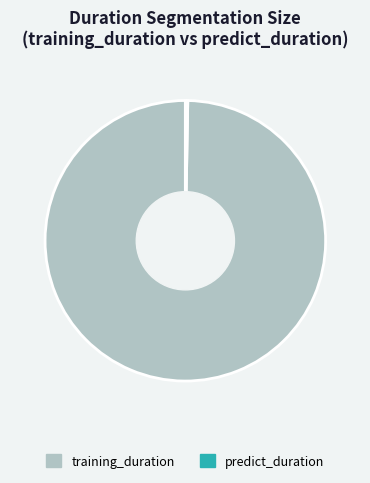

Combined, do predict_duration and training_duration account for over 50%?

Yes